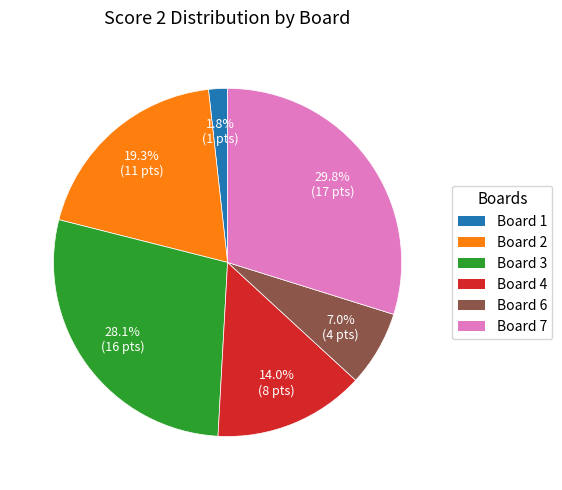

Is there any slice that represents more than half of the pie?

No